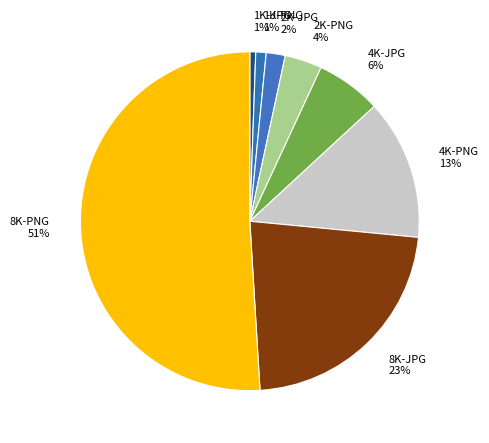

To the nearest percent, what portion does 4K-PNG represent?

13%